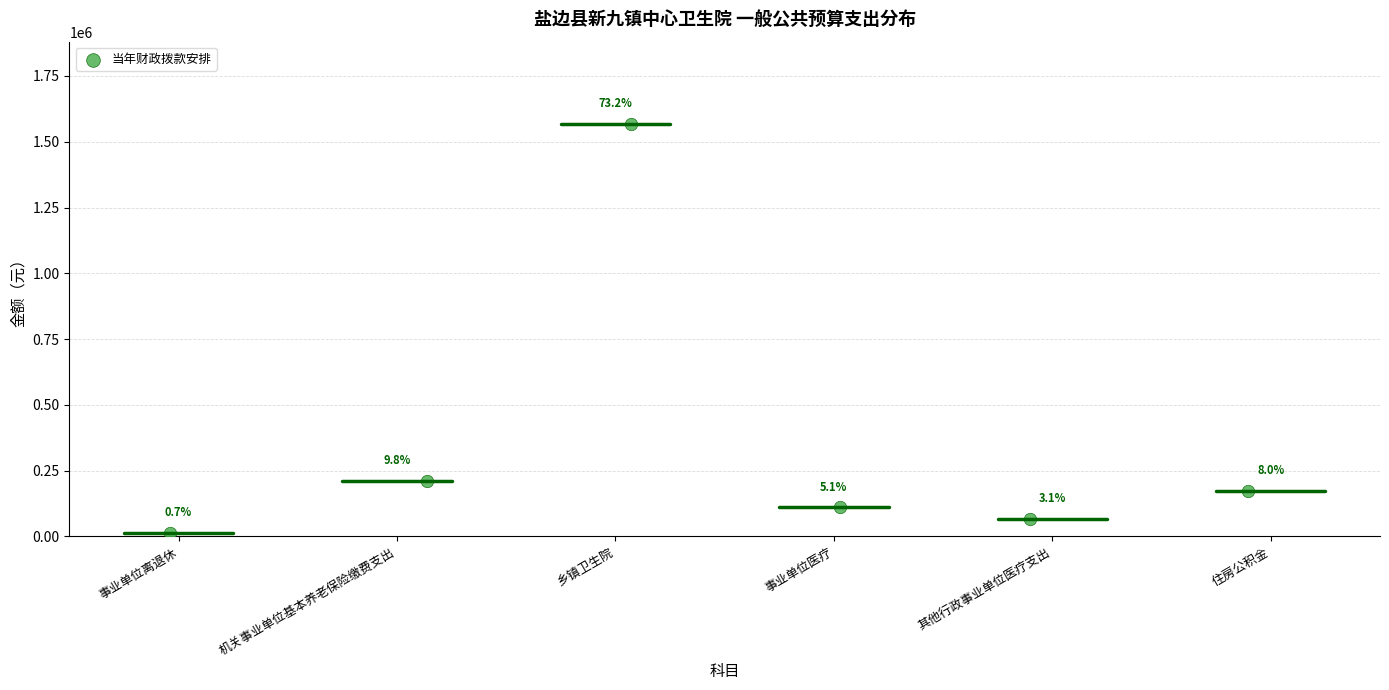

What is the range of X values (max minus min)?

4.9